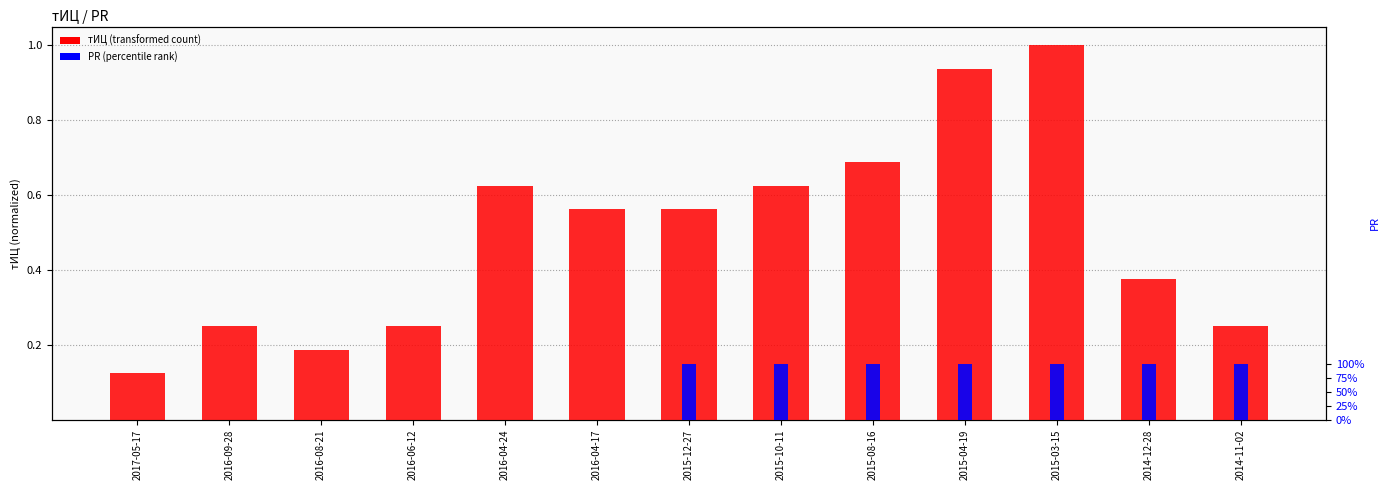

Between 2015-12-27 and 2016-04-17, which is larger?

2015-12-27